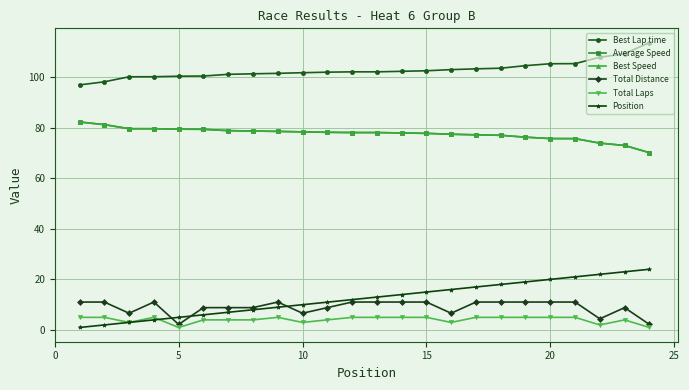

How many data points in Best Lap time are above 101?

18